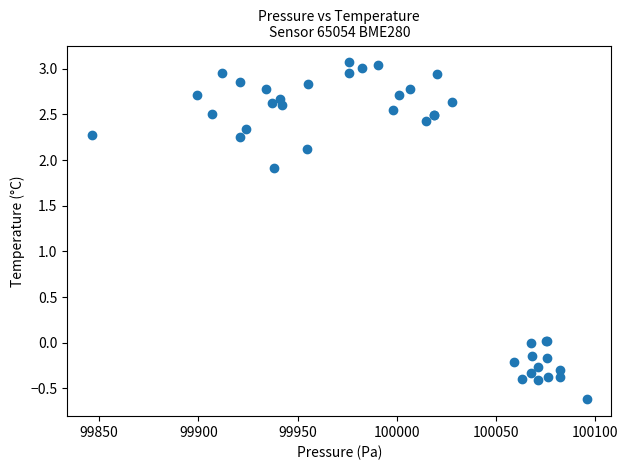

What Y value in the scatter plot is closest to 1?

1.9